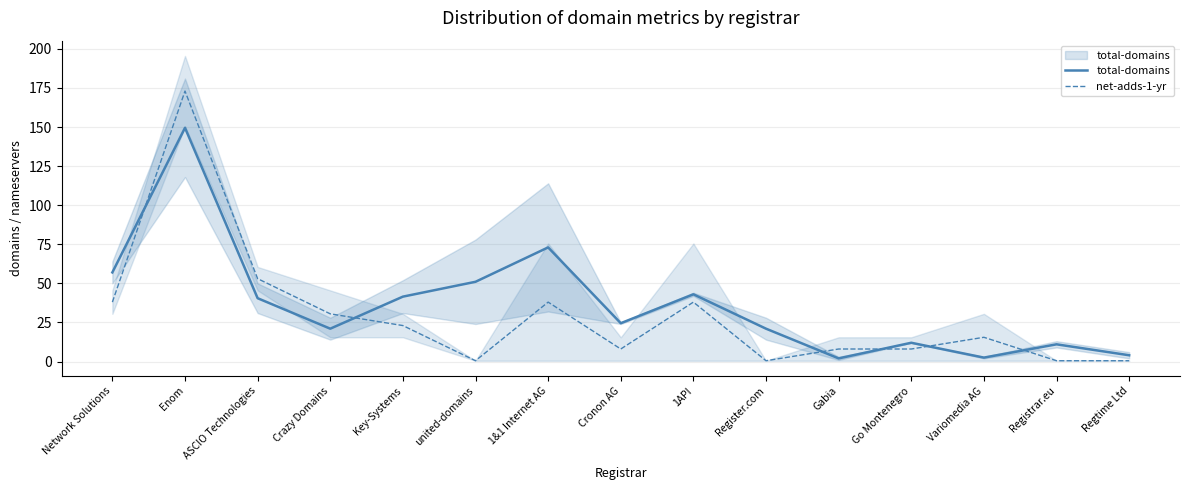

Which series ends up on top after the final intersection of net-adds-1-yr and total-domains?

total-domains